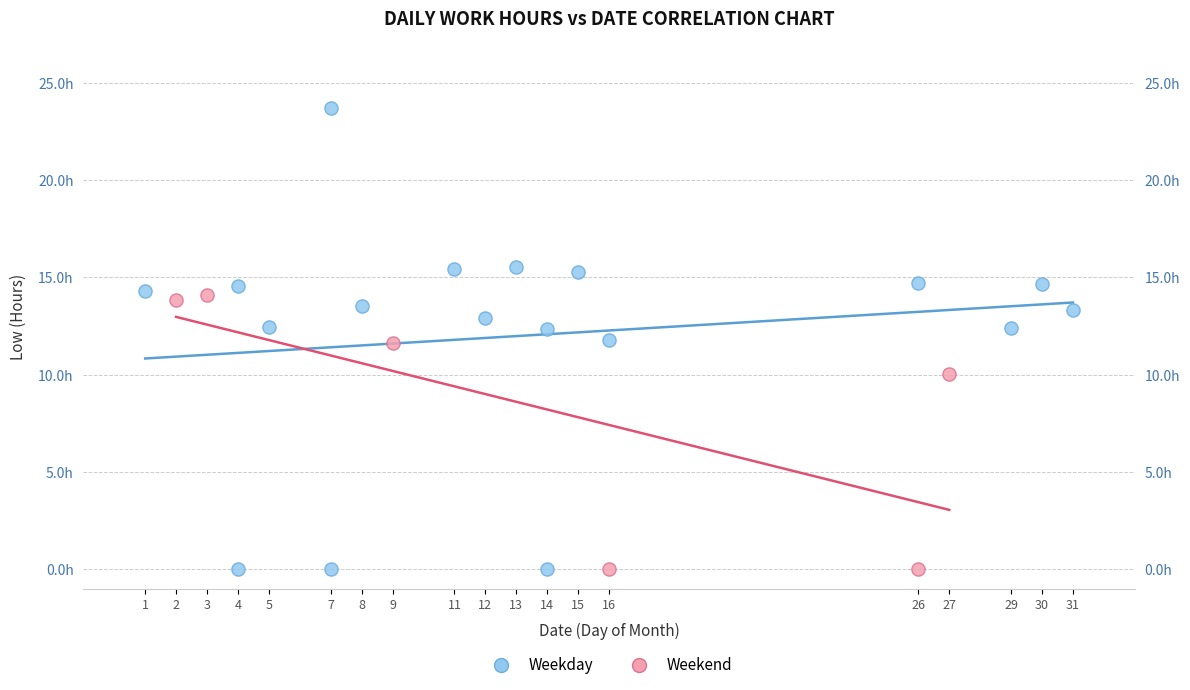

What are all the series names shown in the legend?

Weekday, Weekend